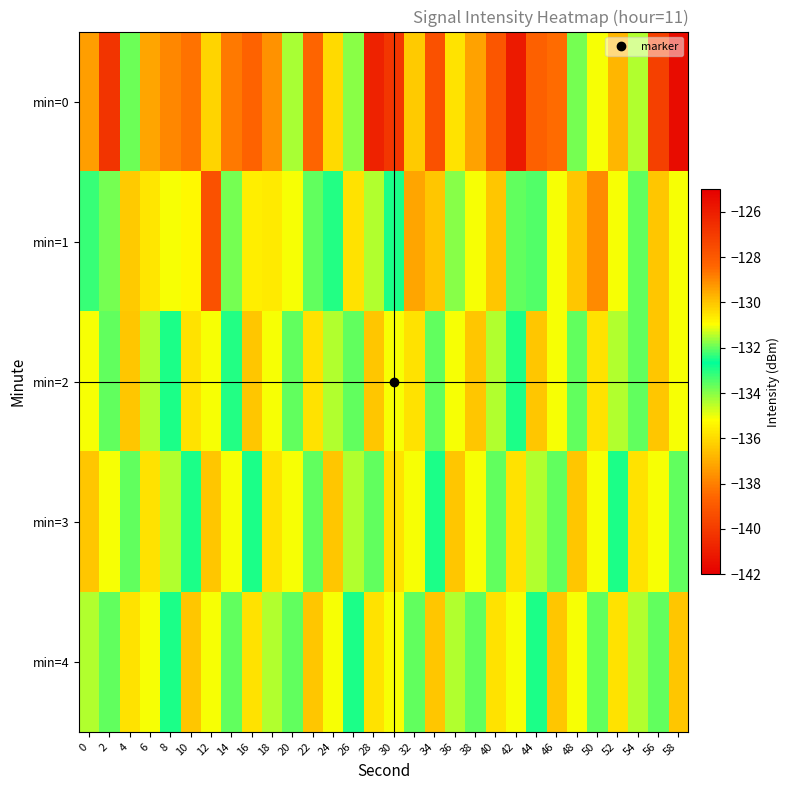

What is the minimum value shown in the chart?

-141.6